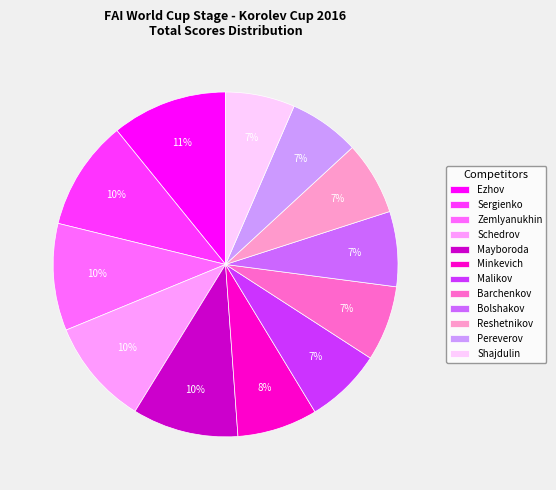

Which slice is the largest?

Ezhov